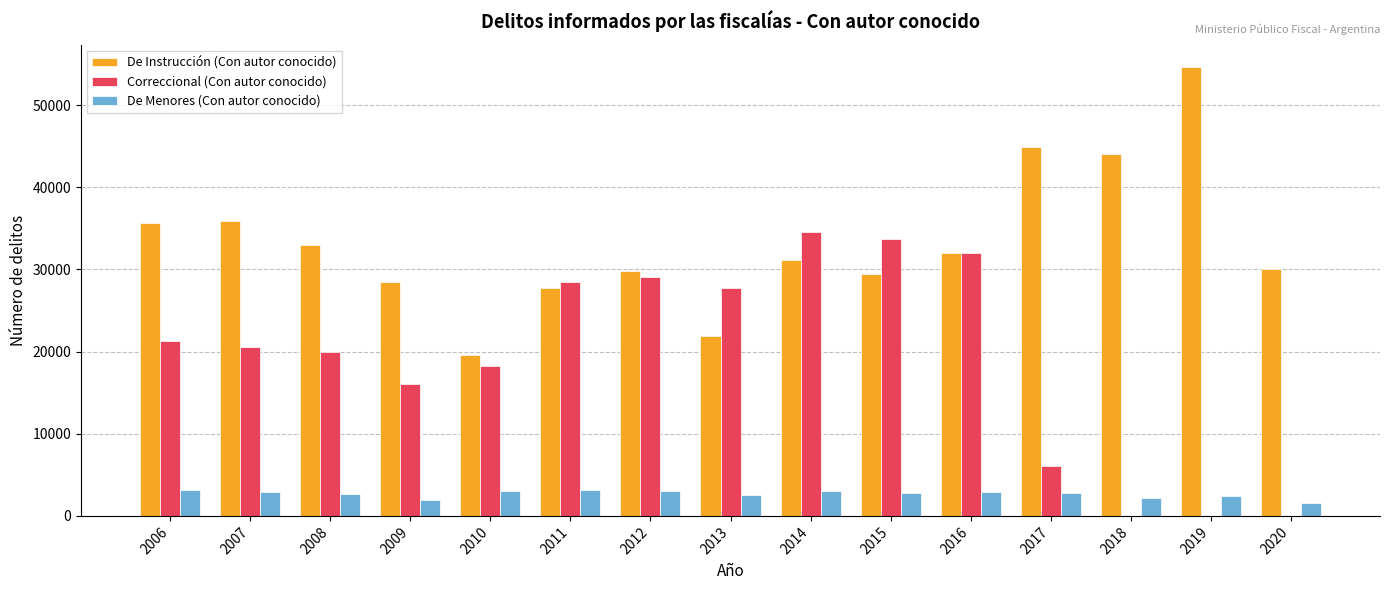

How many data points does each series have?

15